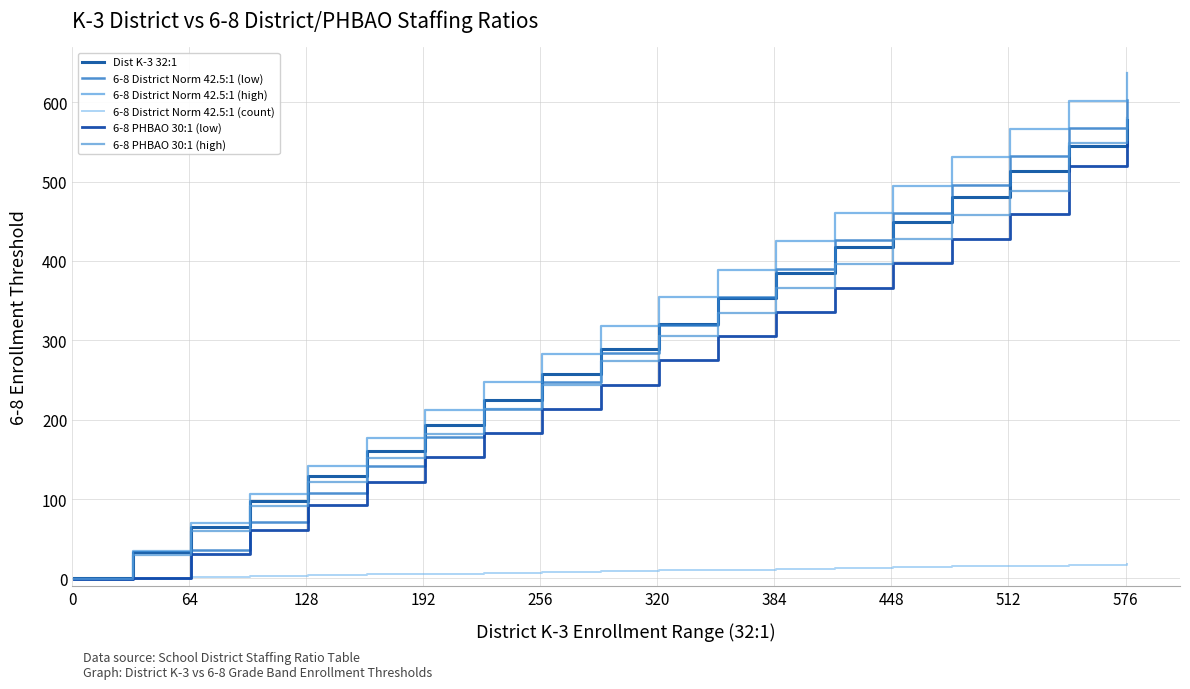

What is the sum of all 6-8 PHBAO 30:1 (high) values?

5270